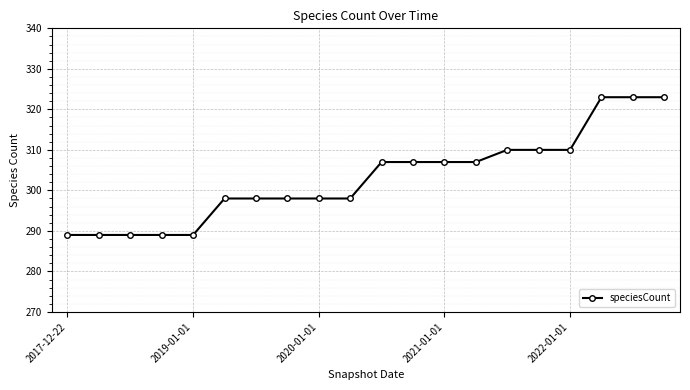

Reading left to right, transcribe all the data shown in this chart.

289	289	289	289	289	298	298	298	298	298	307	307	307	307	310	310	310	323	323	323